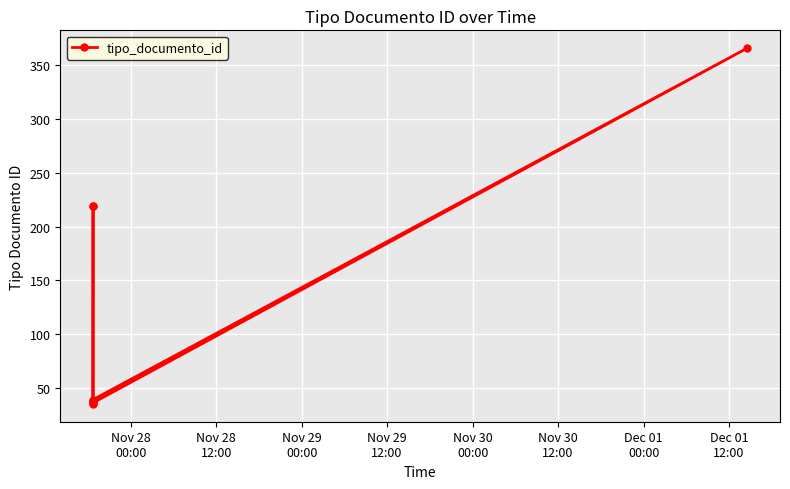

True or false: the data has more than 1 interior local peaks.

True